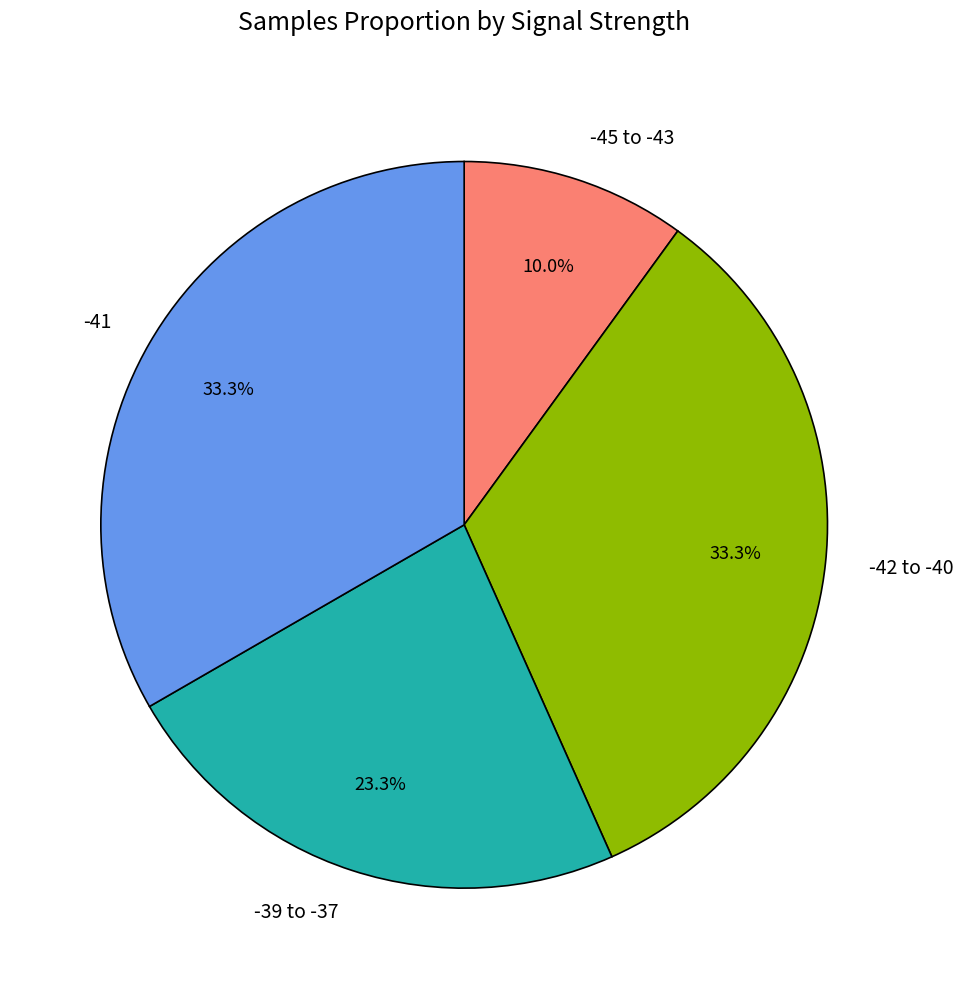

Which category has the smallest portion of the pie?

-45 to -43